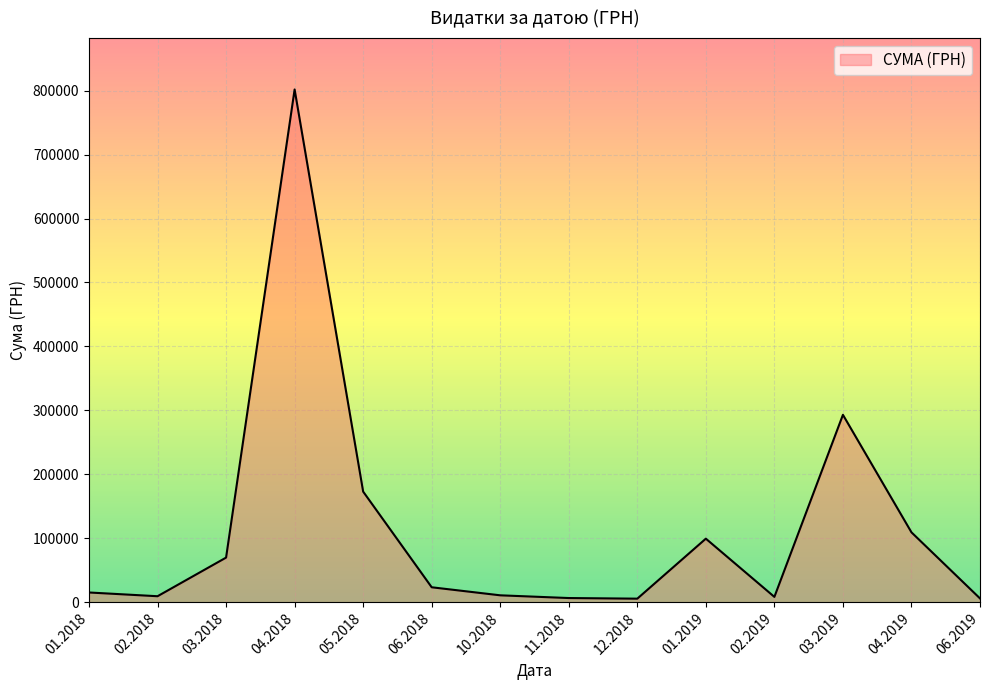

What is the maximum value shown in the chart?

801818.3